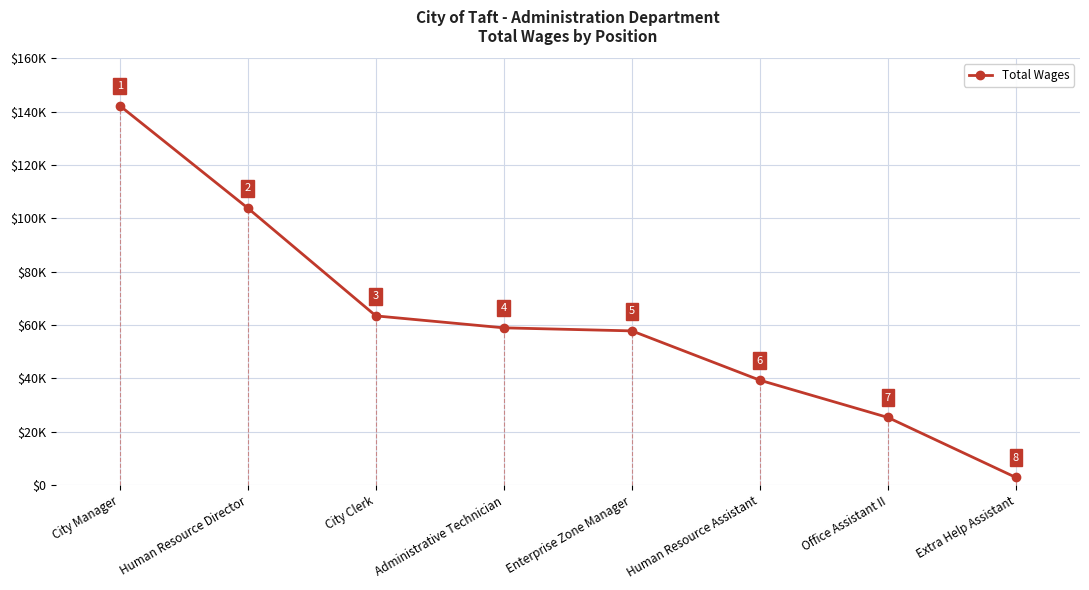

Count the number of categories in the chart.

8